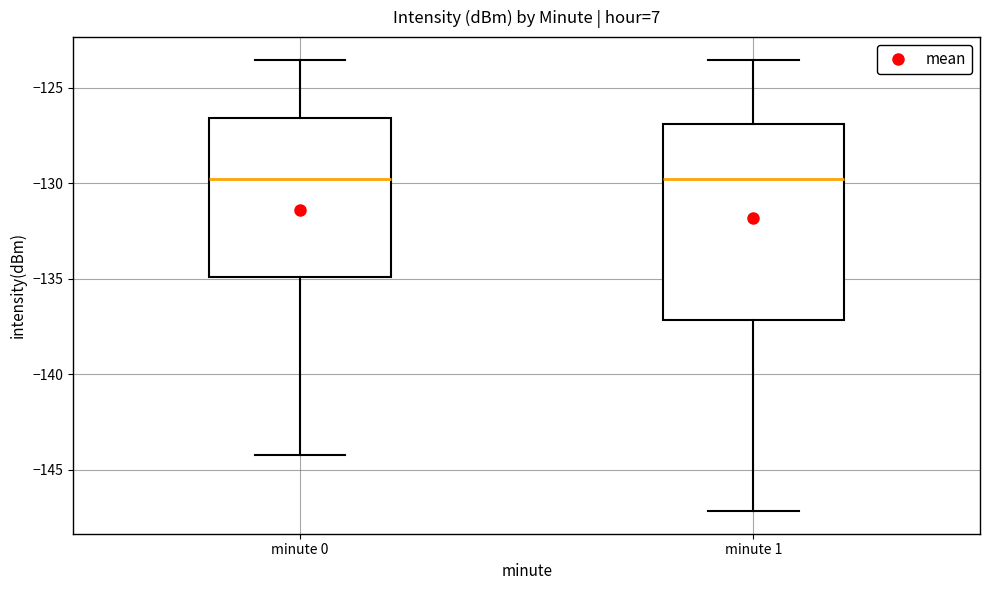

Where is the lower edge of the box for minute 0 on the y-axis? The values are not printed on the chart, so give them approximately, as read against the axis.

-135.0